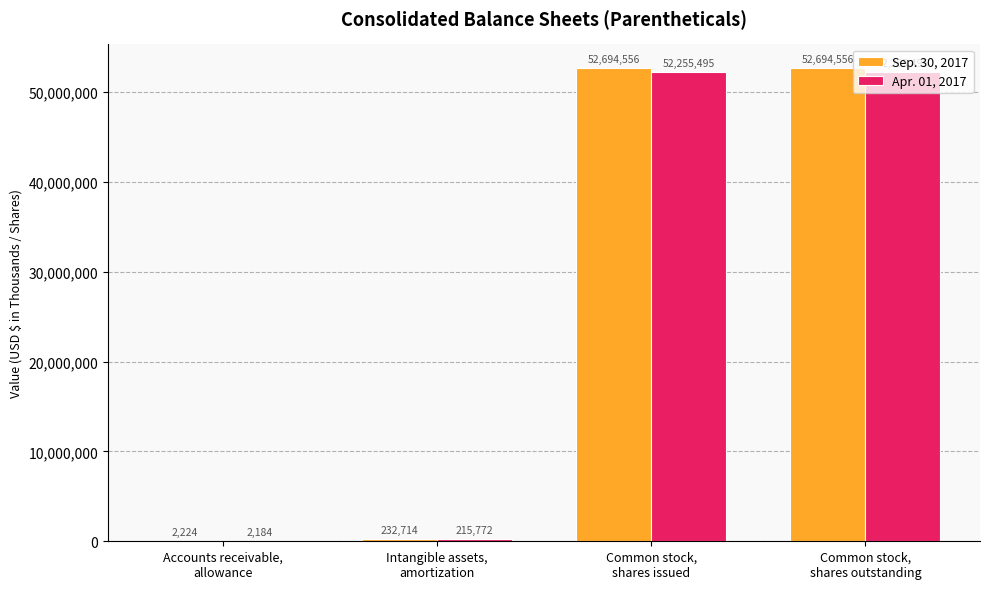

Reading right to left, transcribe all the data shown in this chart.

Sep. 30, 2017: 52694556	52694556	232714	2224
Apr. 01, 2017: 52255495	52255495	215772	2184